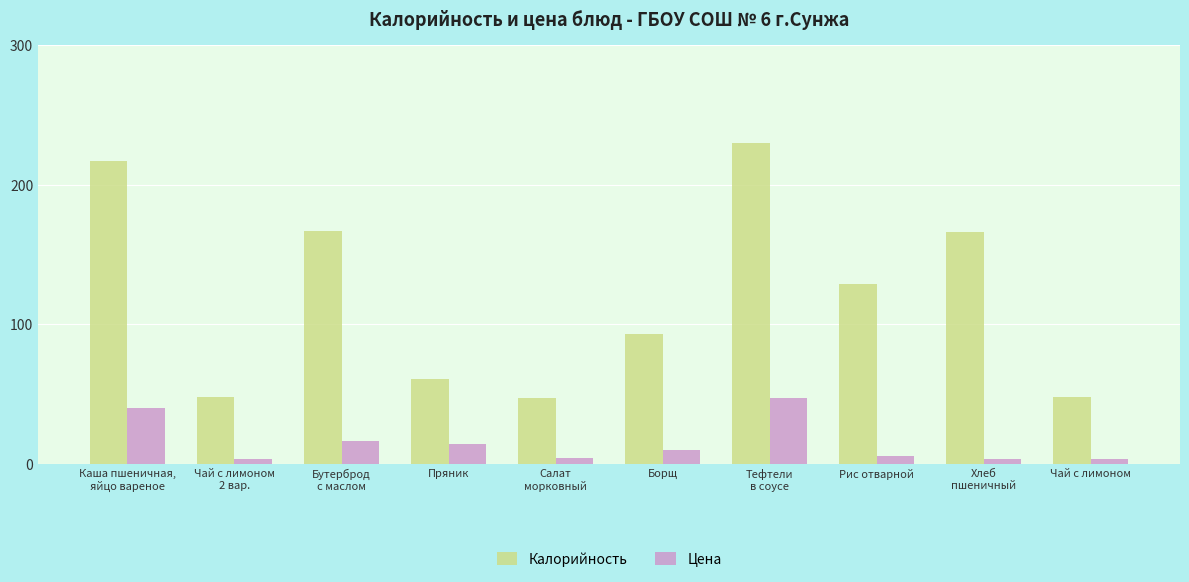

What is the difference between the Калорийность values at Салат
морковный and Борщ?

46.0